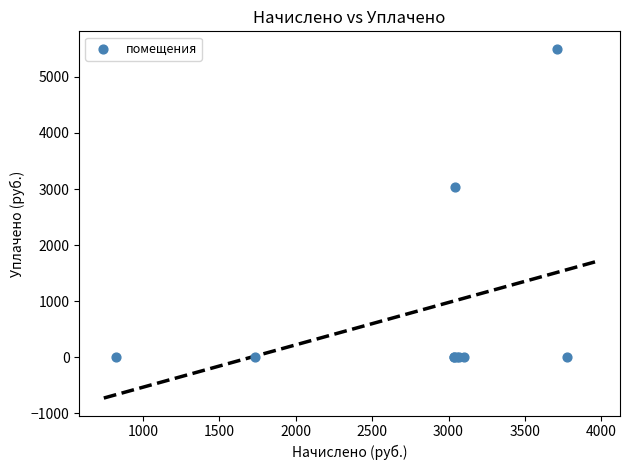

What Y value in the scatter plot is closest to 2750?

3043.3